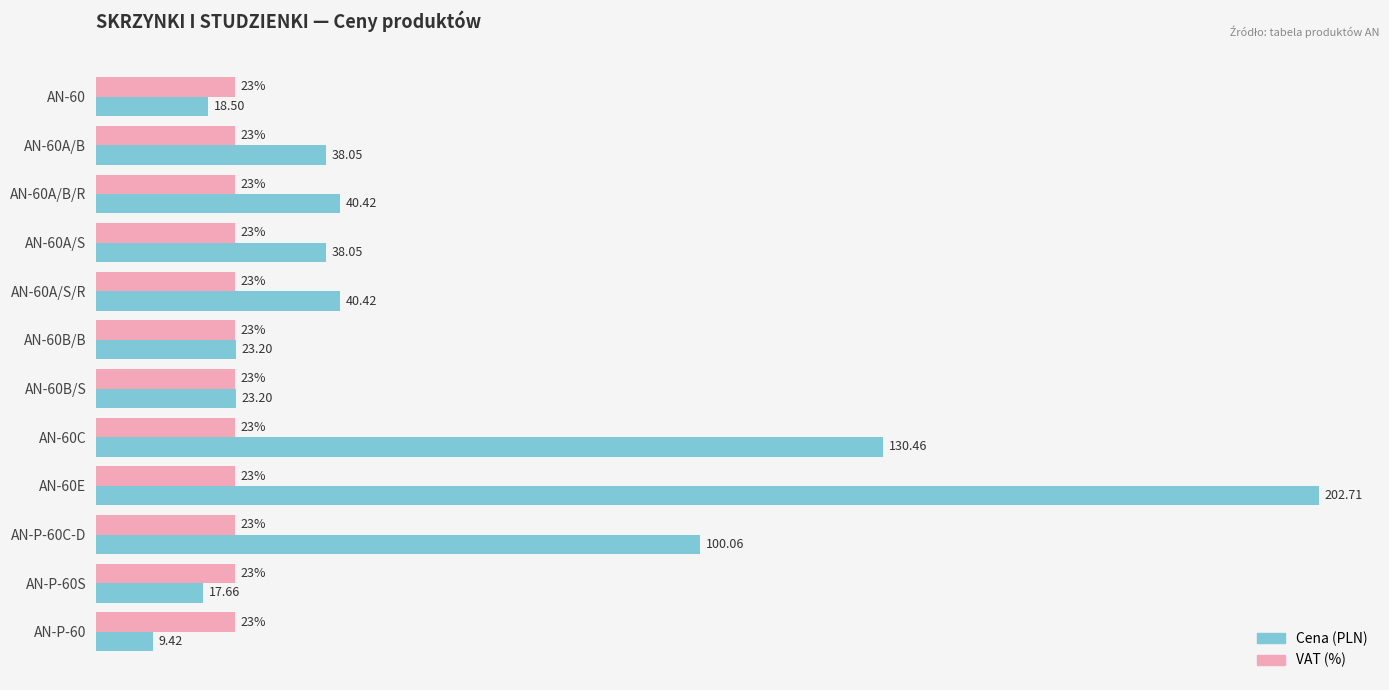

Which series has the largest total across all categories?

Cena (PLN)